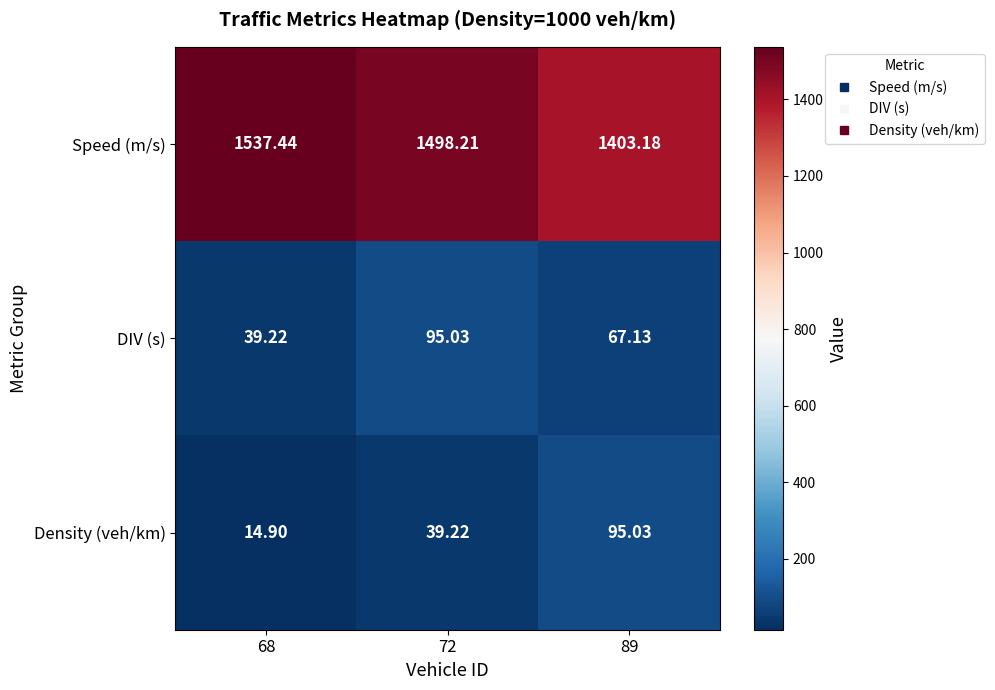

Which series has the largest range (max minus min)?

Speed (m/s)